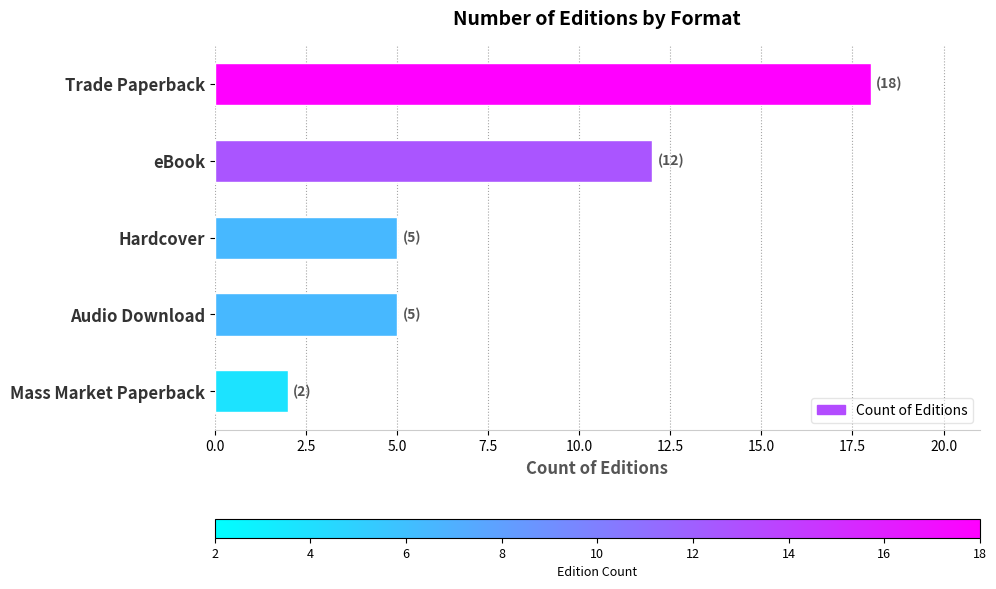

Which has a higher value, Mass Market Paperback or Audio Download?

Audio Download